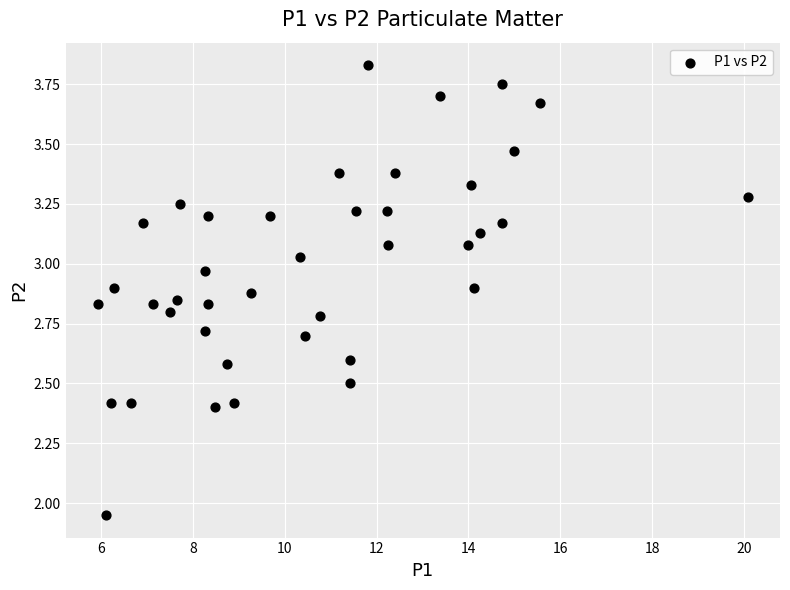

What is the range of X values (max minus min)?

14.1